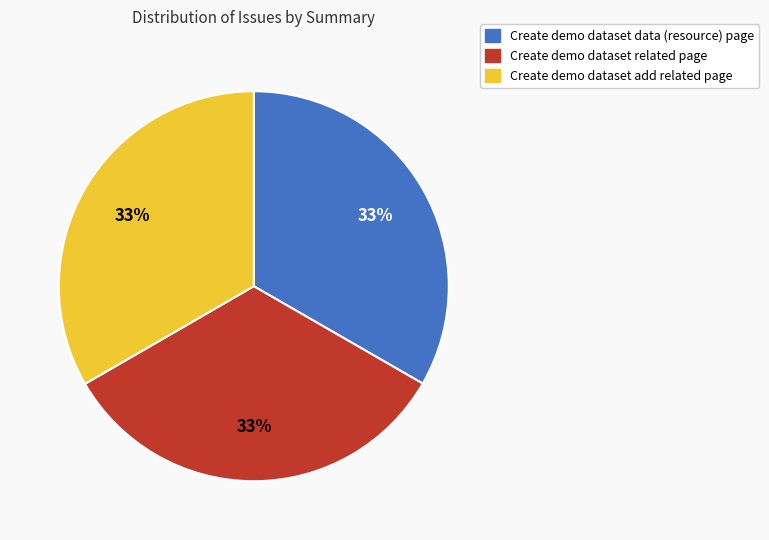

What is the ratio of the value at Create demo dataset data (resource) page to the value at Create demo dataset related page?

1.0